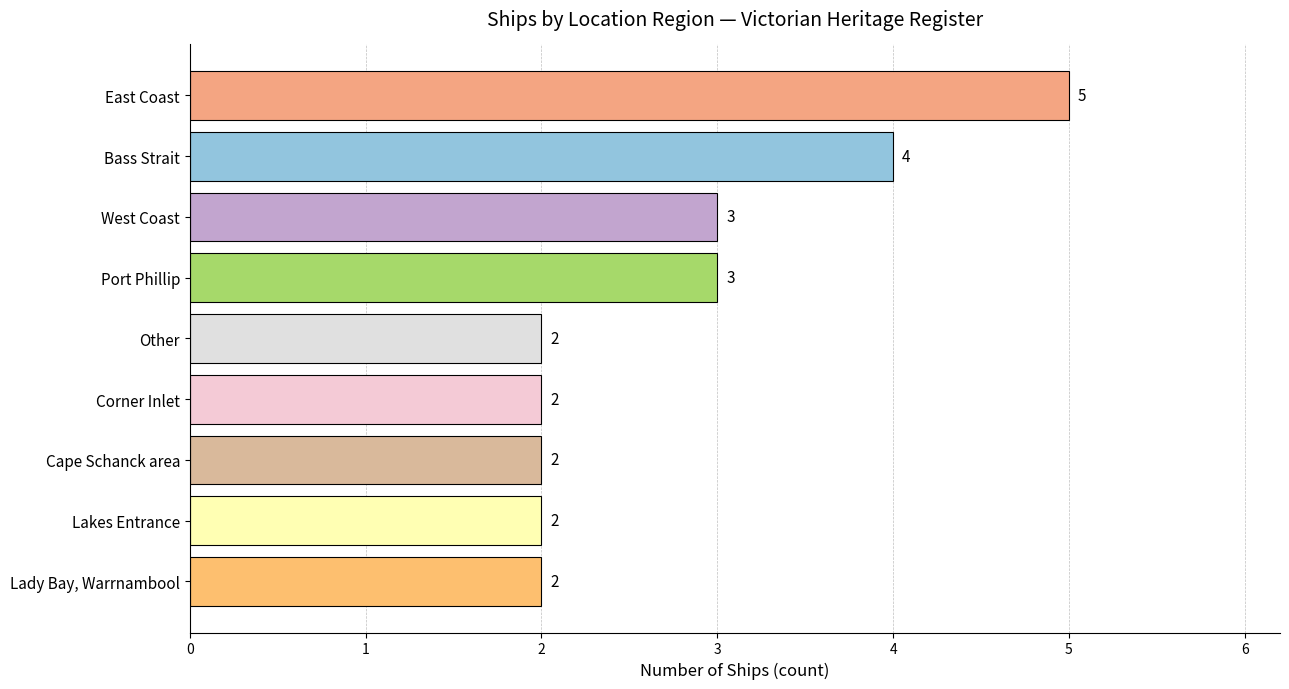

Reading bottom to top, list all the values displayed in this chart.

Lady Bay, Warrnambool=2	Lakes Entrance=2	Cape Schanck area=2	Corner Inlet=2	Other=2	Port Phillip=3	West Coast=3	Bass Strait=4	East Coast=5